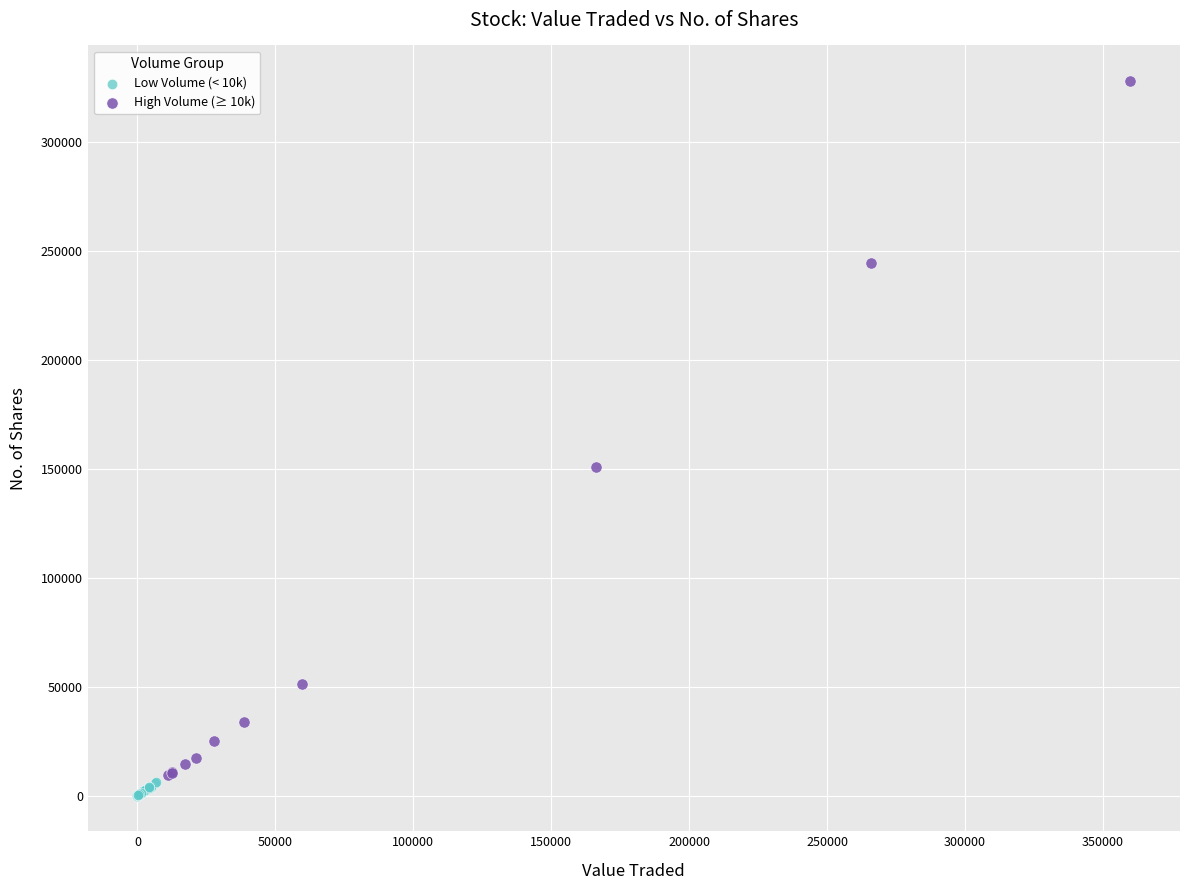

Which series contains the lowest Y value?

Low Volume (< 10k)